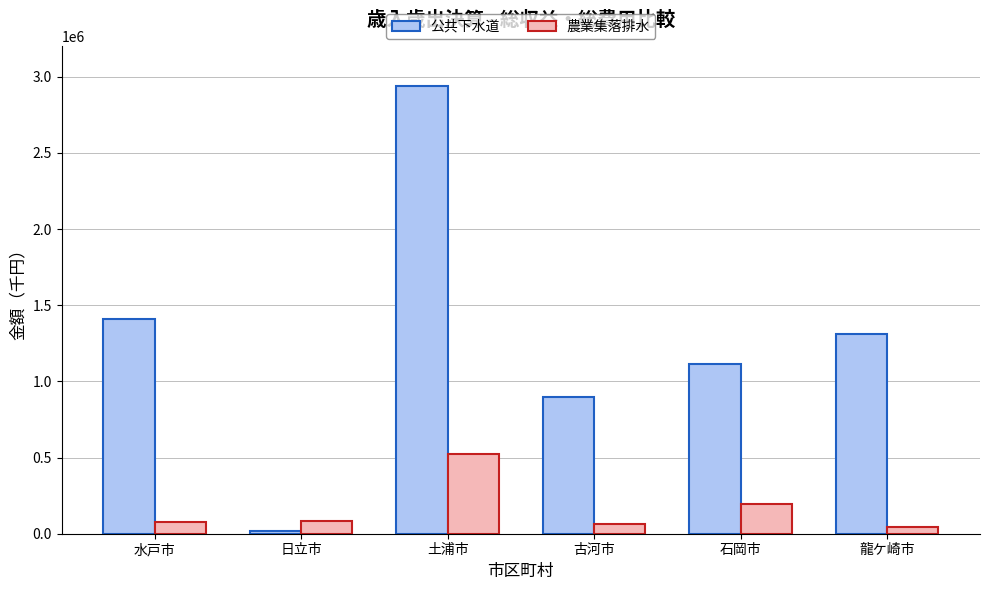

Which series has the largest range (max minus min)?

公共下水道